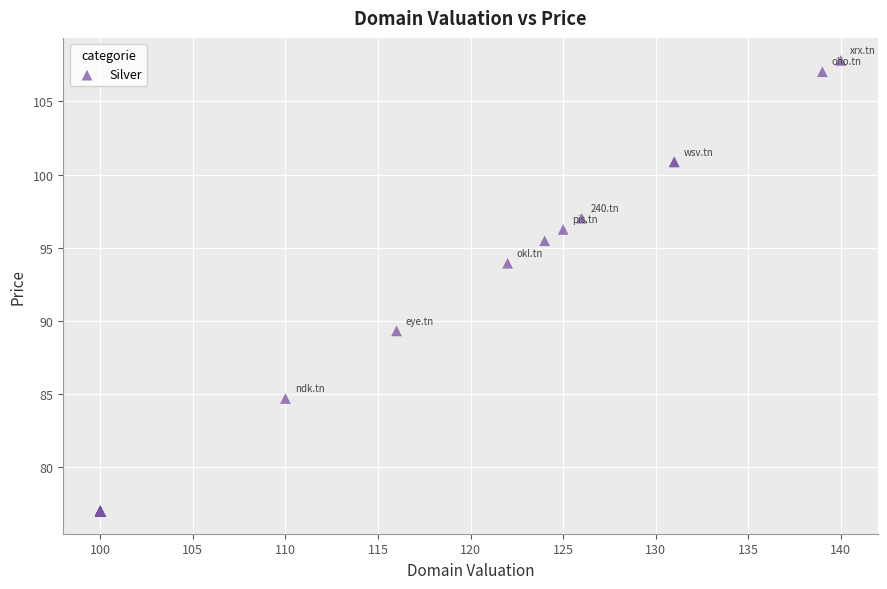

What Y value in the scatter plot is closest to 92?

93.9